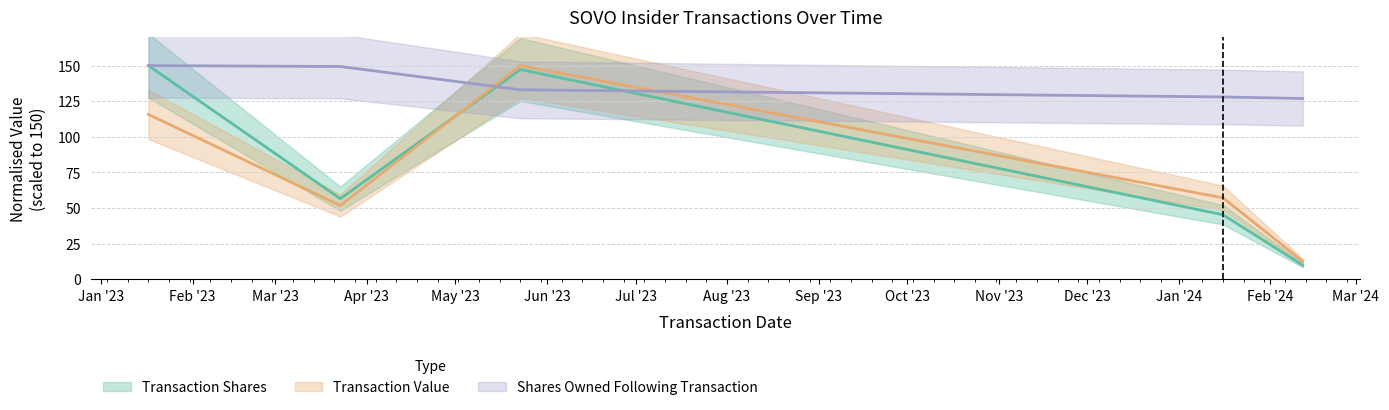

The value of transactionShares at 2023-05-23 is 147.3. True or false?

True